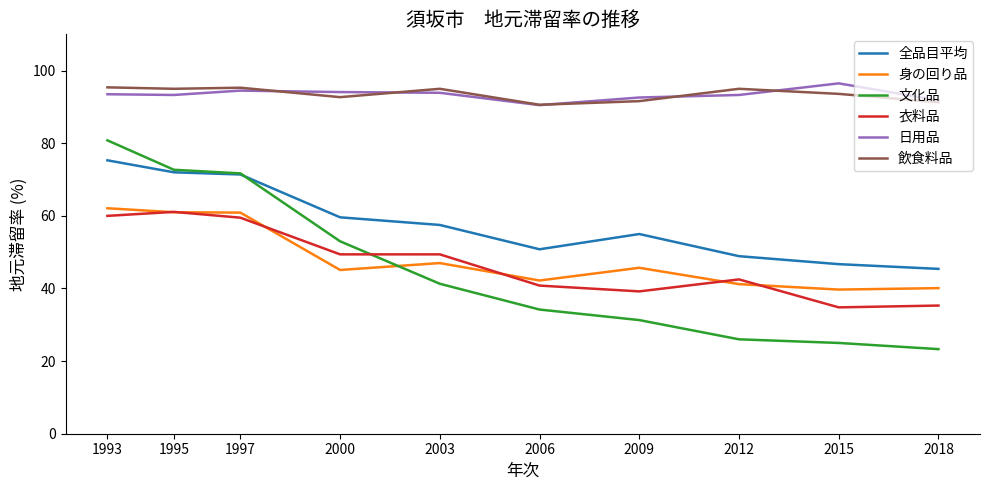

What is the difference between the 日用品 values at 1997 and 2012?

1.2